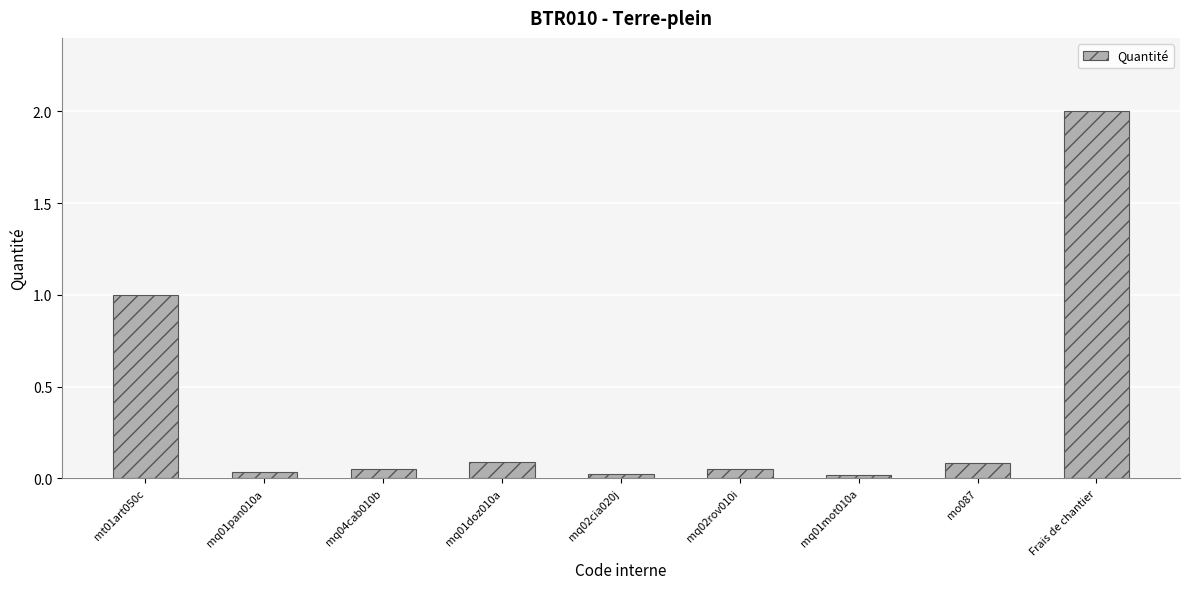

What is the difference between the values at mq02cia020j and mt01art050c?

1.0